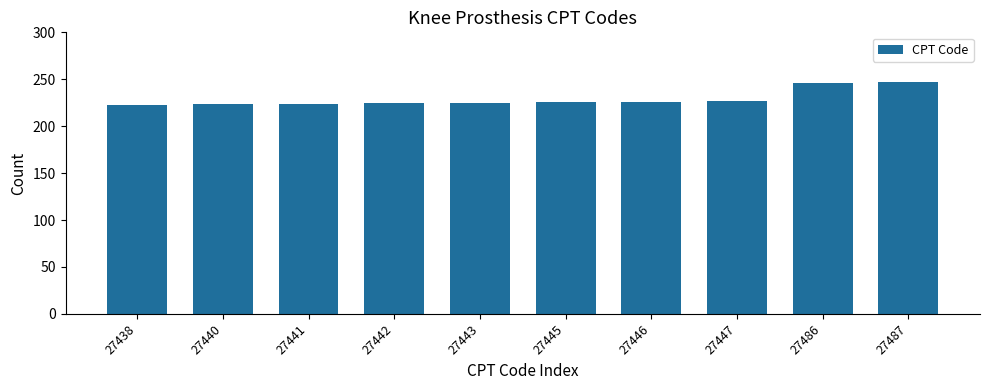

What is the value of the 1st bar from the left?

222.1